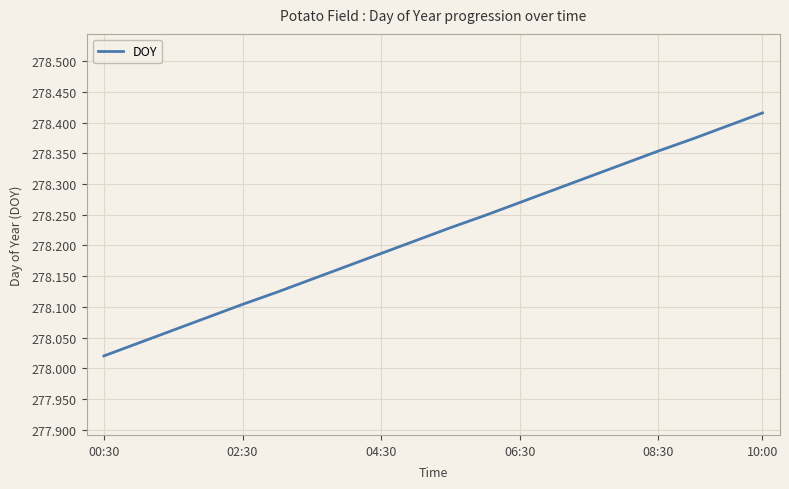

True or false: there are more than 2 points higher than both neighbors.

False